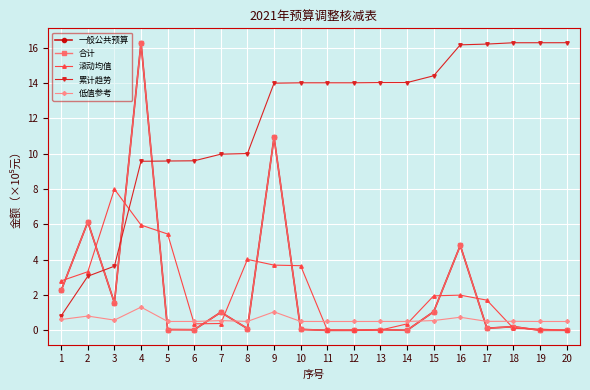

Which series changed the most between 11 and 15?

滚动均值